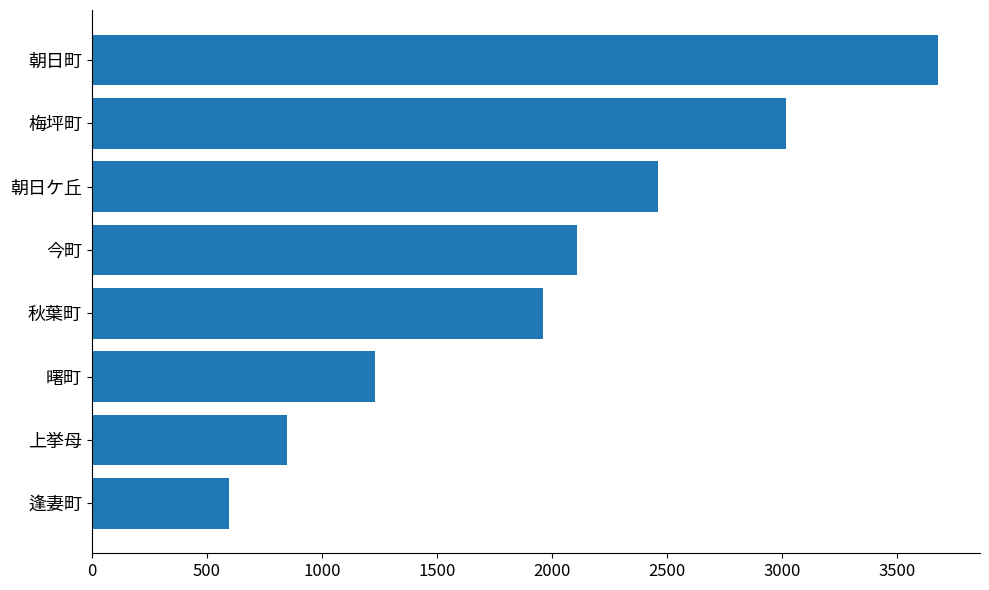

What is the difference between the maximum and minimum values?

3081